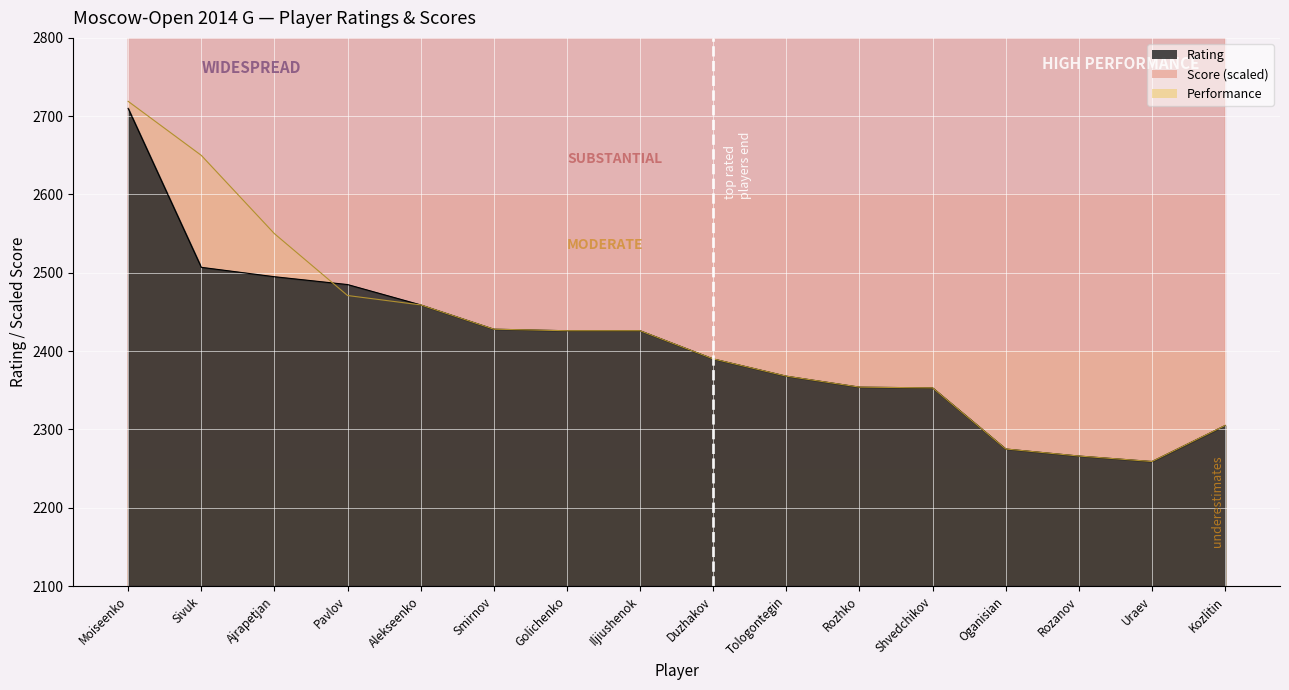

What is the spread (max minus min) of values at Moiseenko?

1490